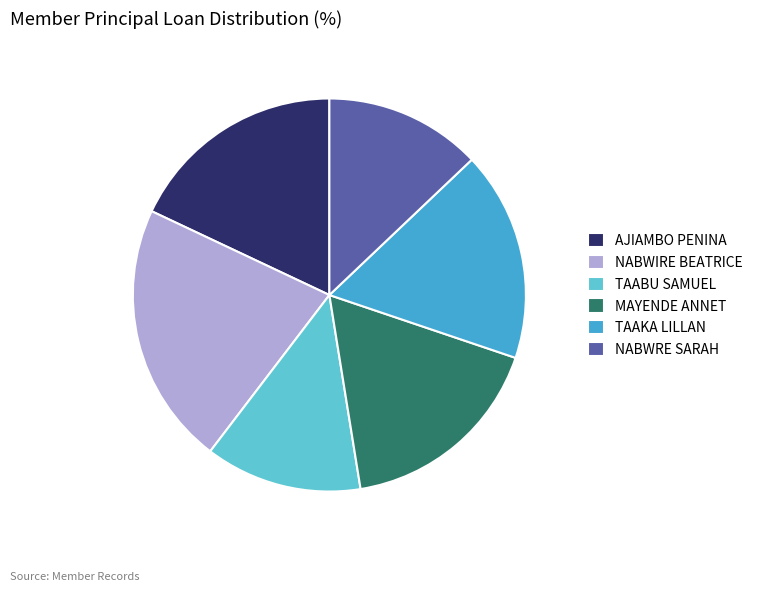

Is there a majority slice in this chart?

No